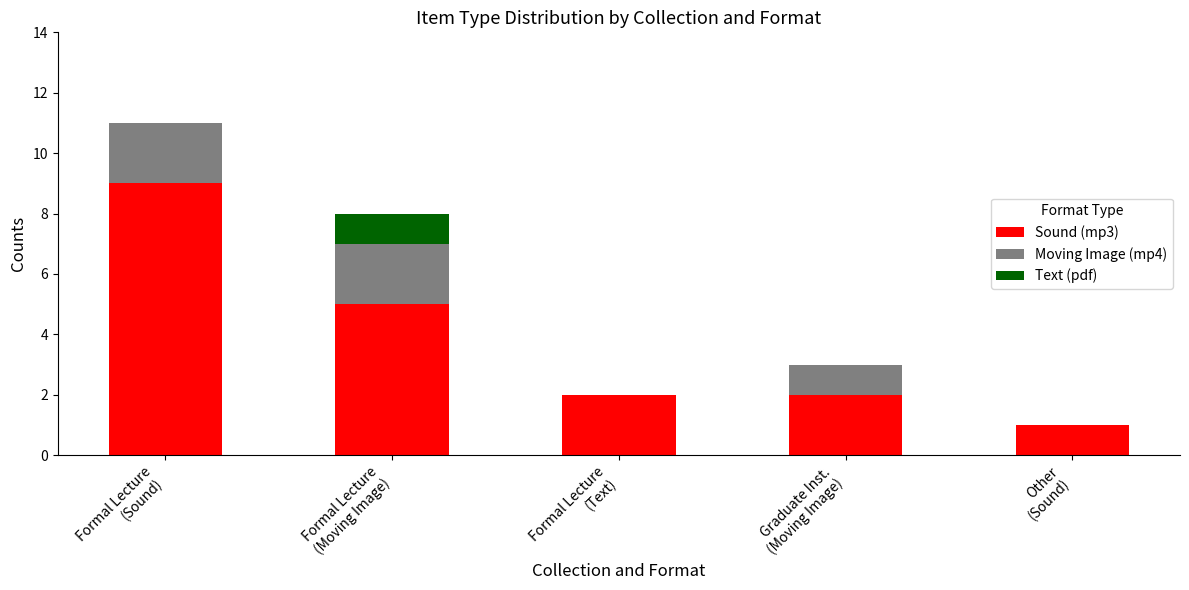

What is the highest value of the Sound (mp3) series?

9